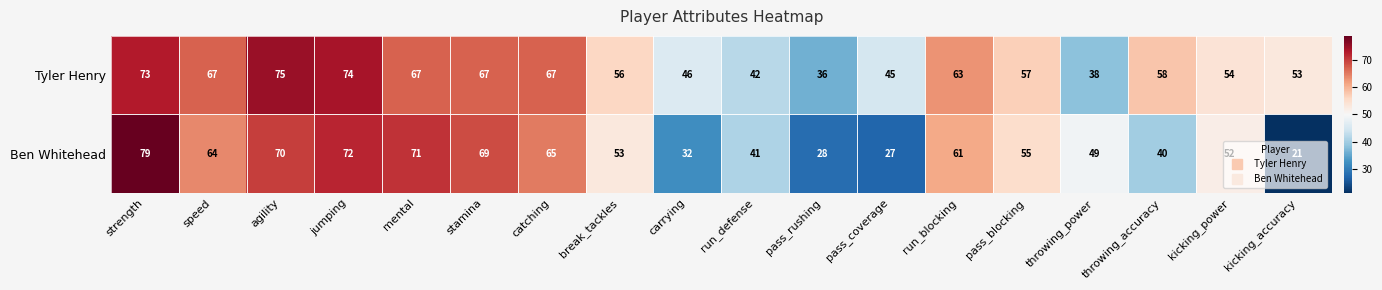

What is the highest value of the Ben Whitehead series?

79